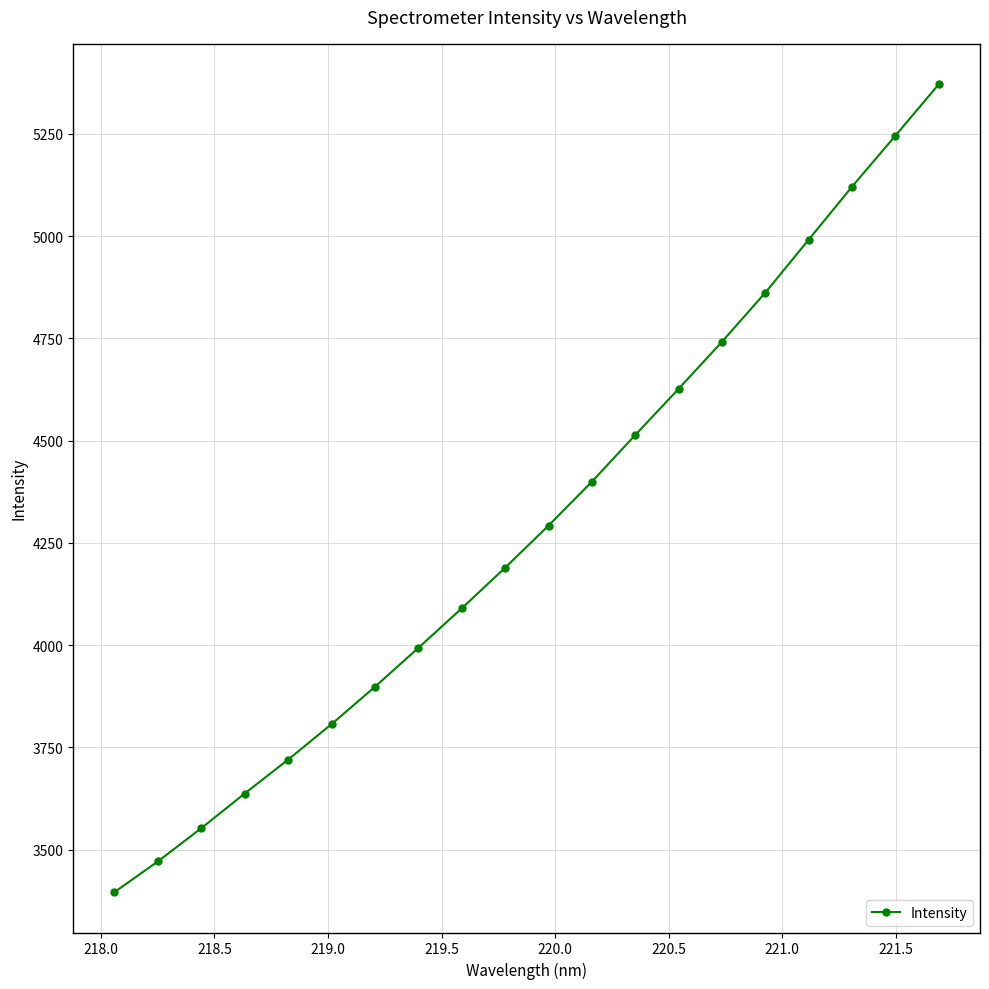

What is the greatest value displayed?

5371.0